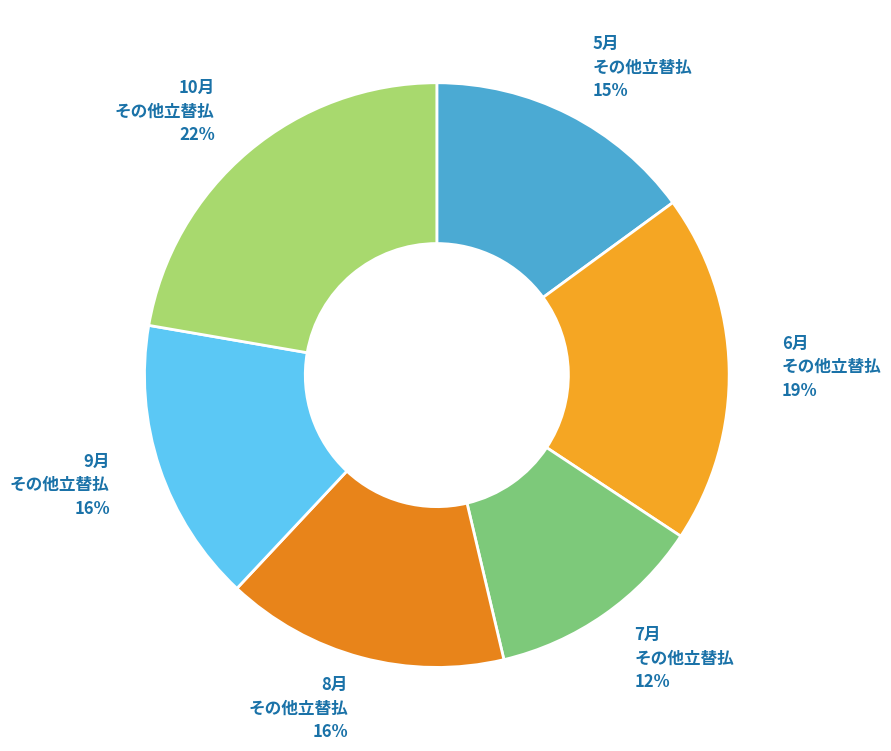

Count the number of slices in the pie.

6